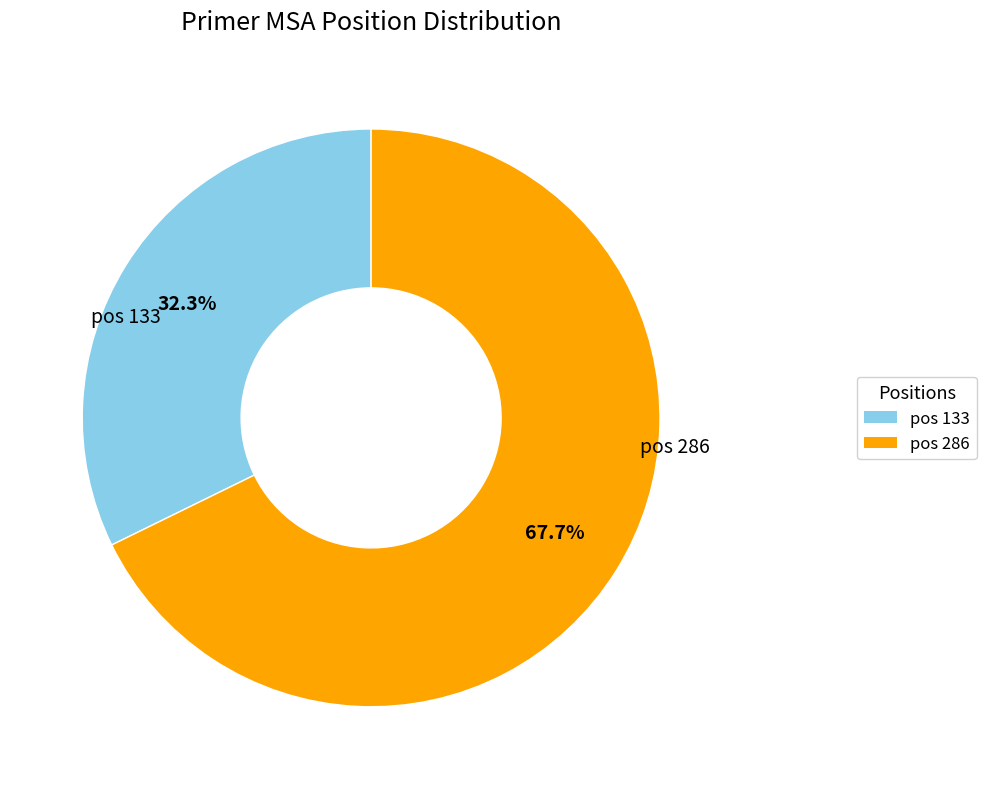

What percentage do pos 286 and pos 133 together represent?

100.0%